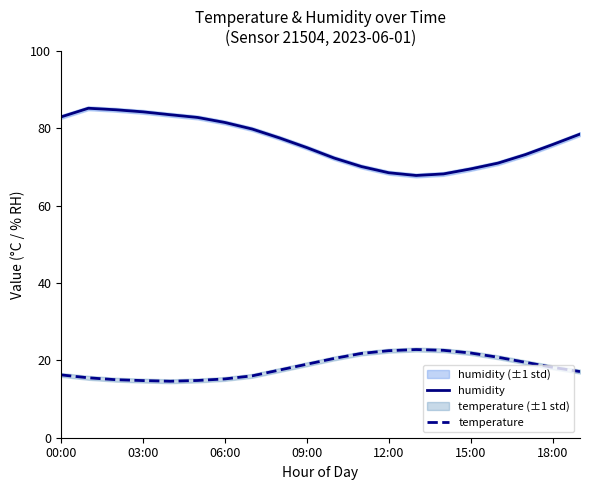

Is it true that humidity equals 82.9 at 00:00?

True